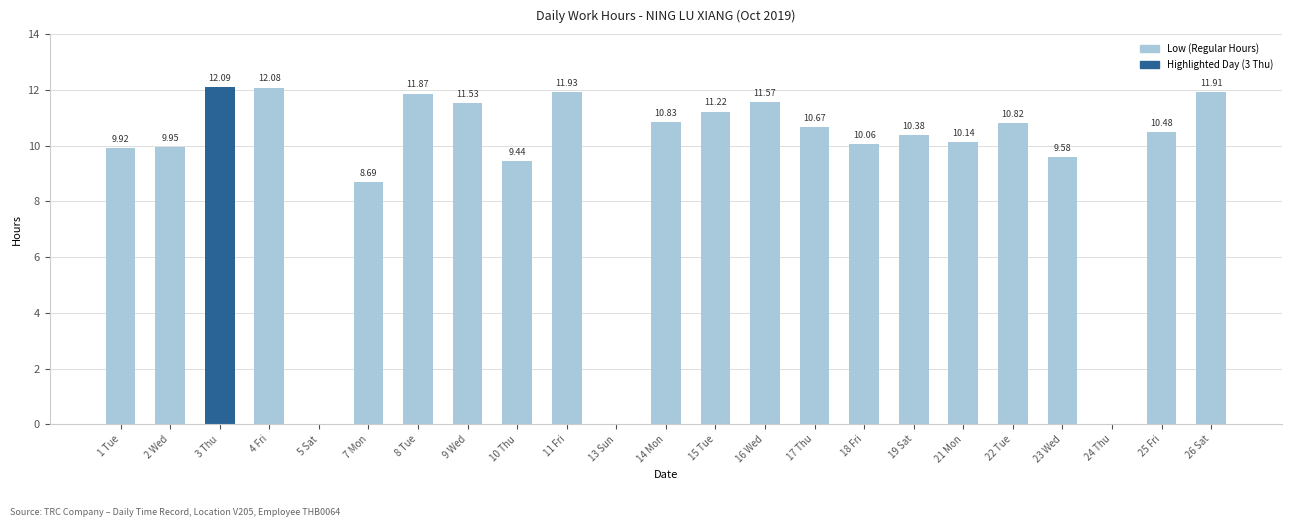

What is the sum of the values at 14 Mon and 11 Fri?

22.8